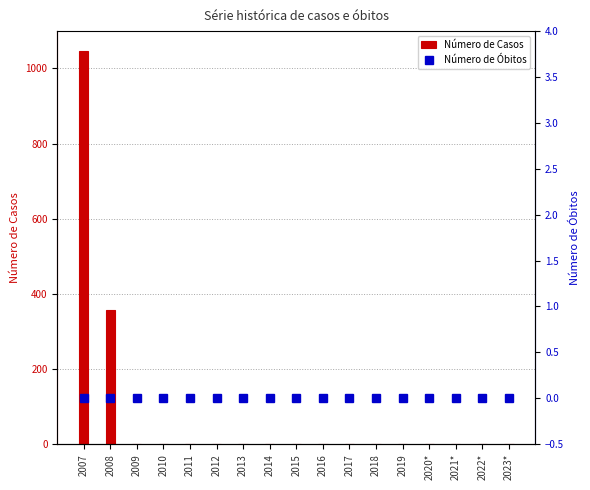

Which series has the largest total across all categories?

Número de Casos